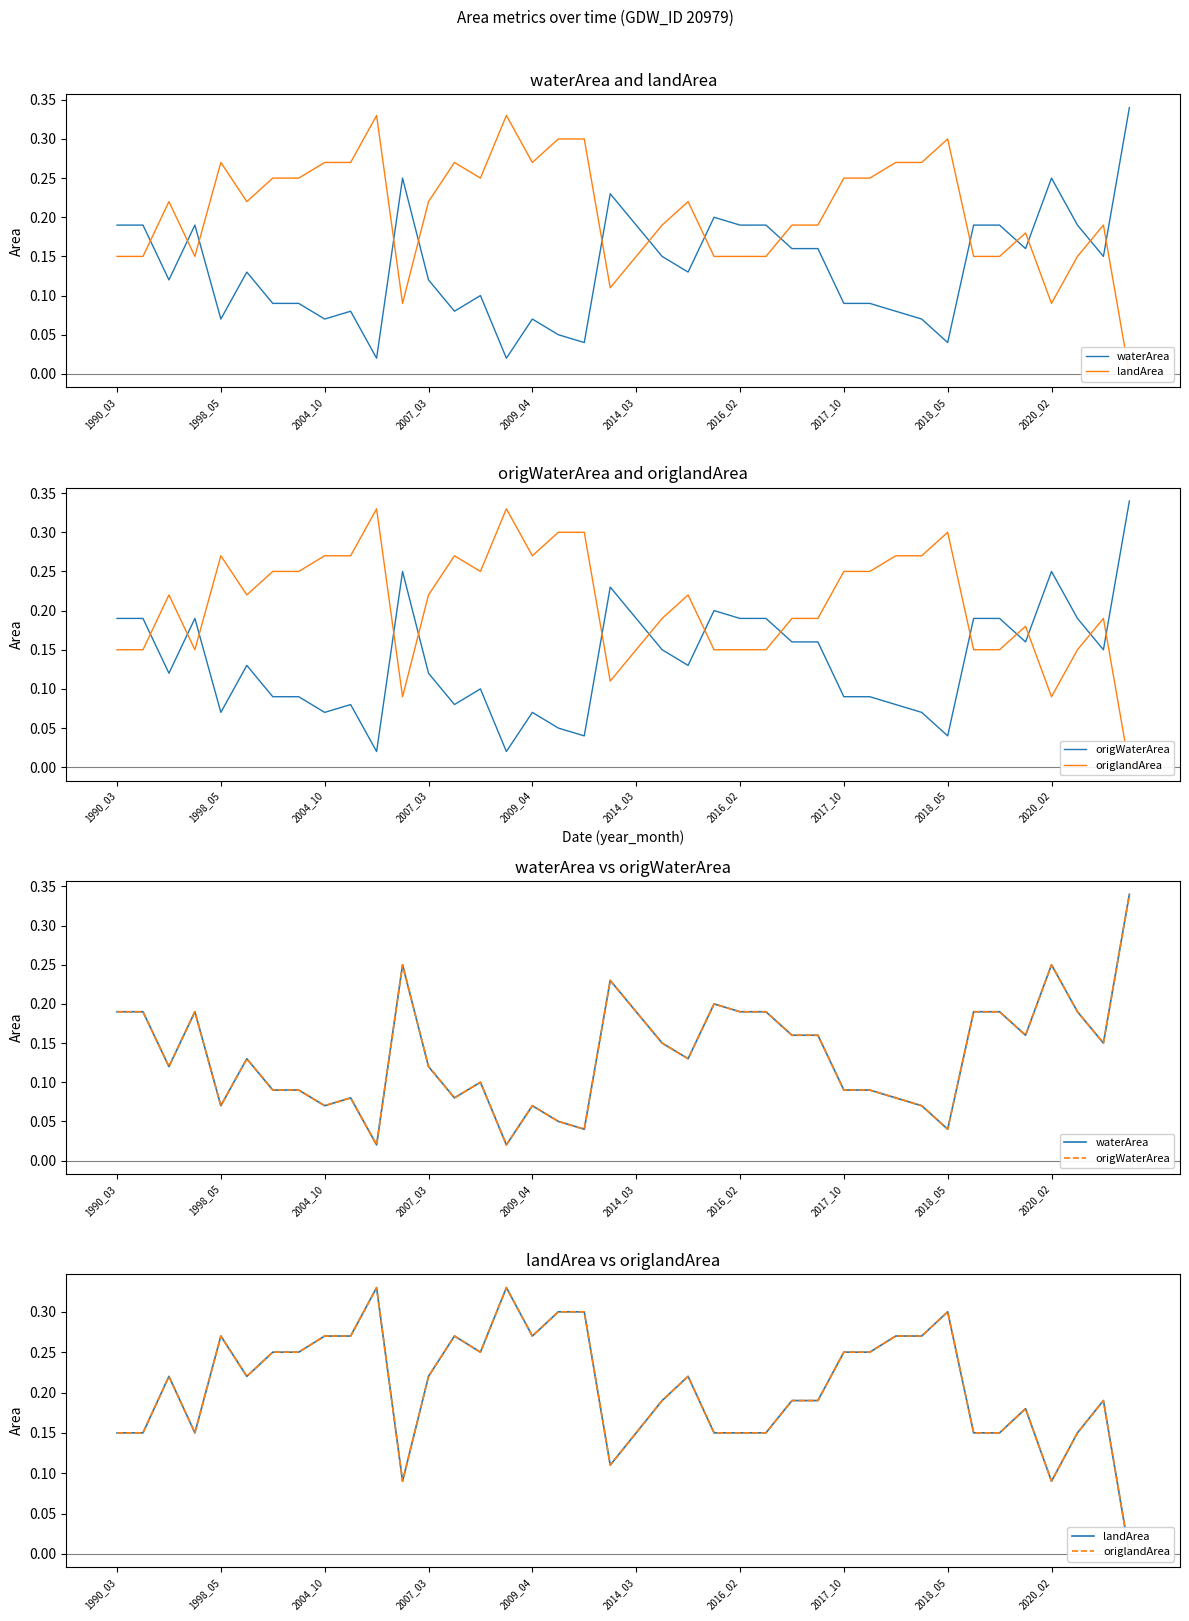

The origlandArea series shows 0.3 at 13. True or false?

True